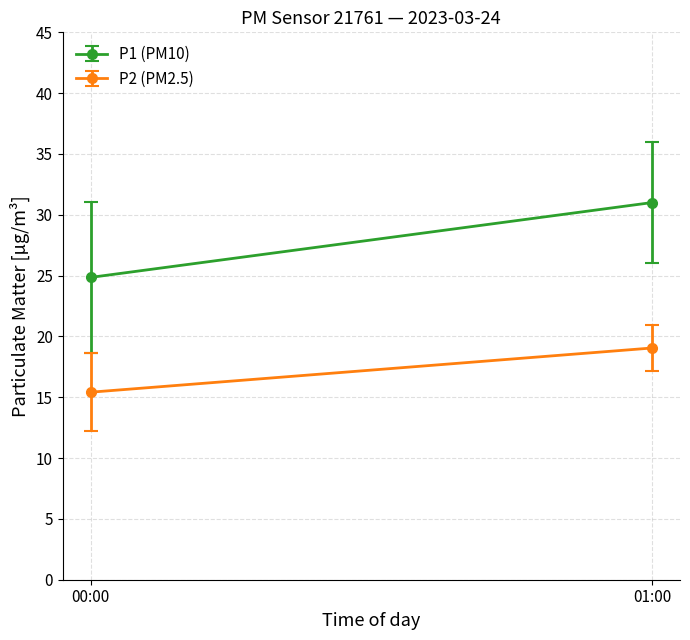

True or false: P2 has a value of 14.0 at 02:00.

False